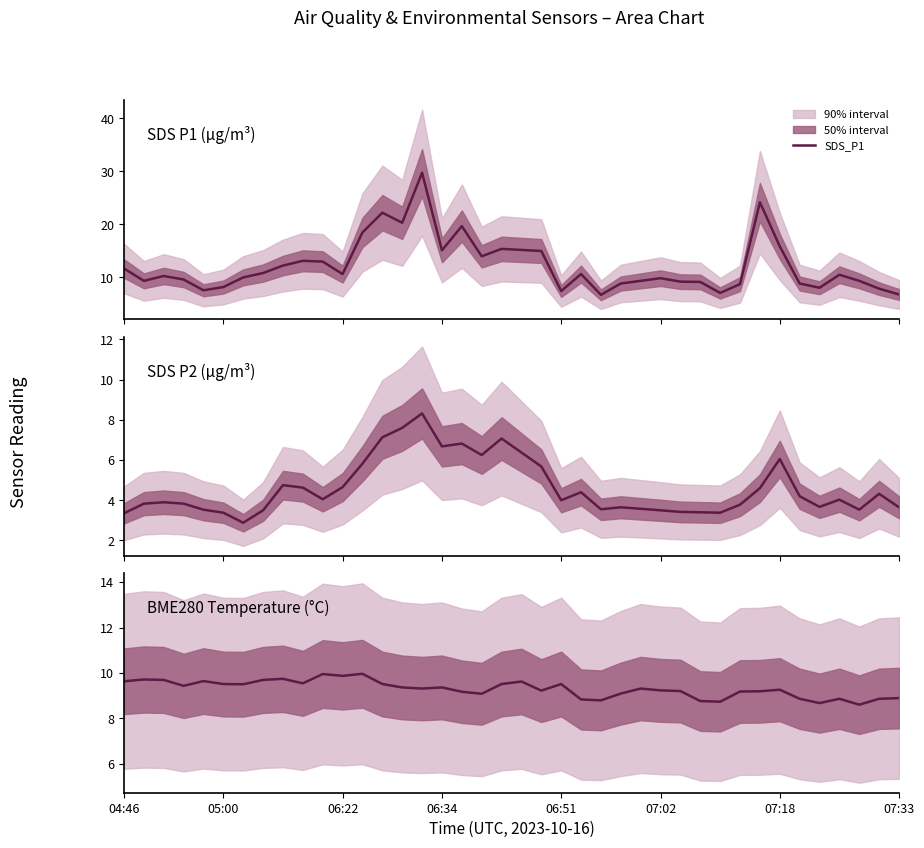

Is it true that SDS_P2 equals 6.0 at 28?

False